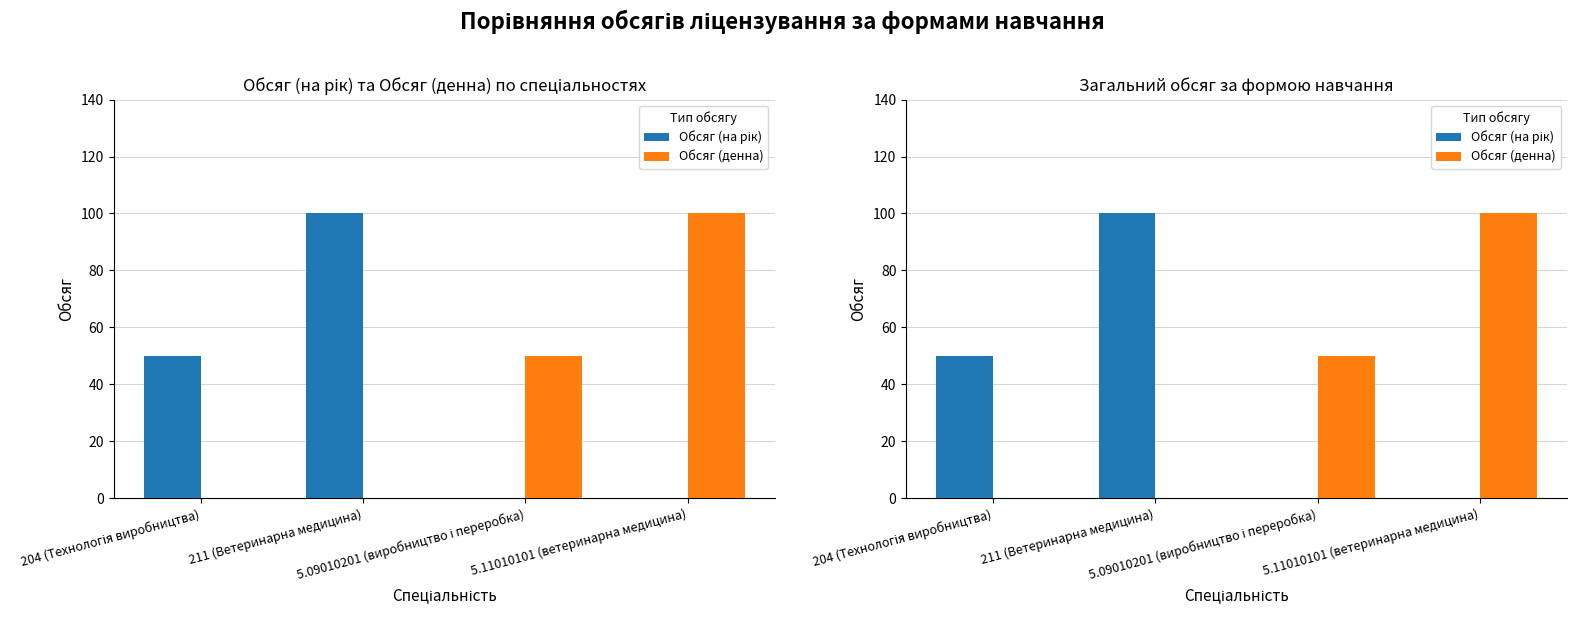

What position from the right is 5.09010201 (виробництво і переробка)?

2